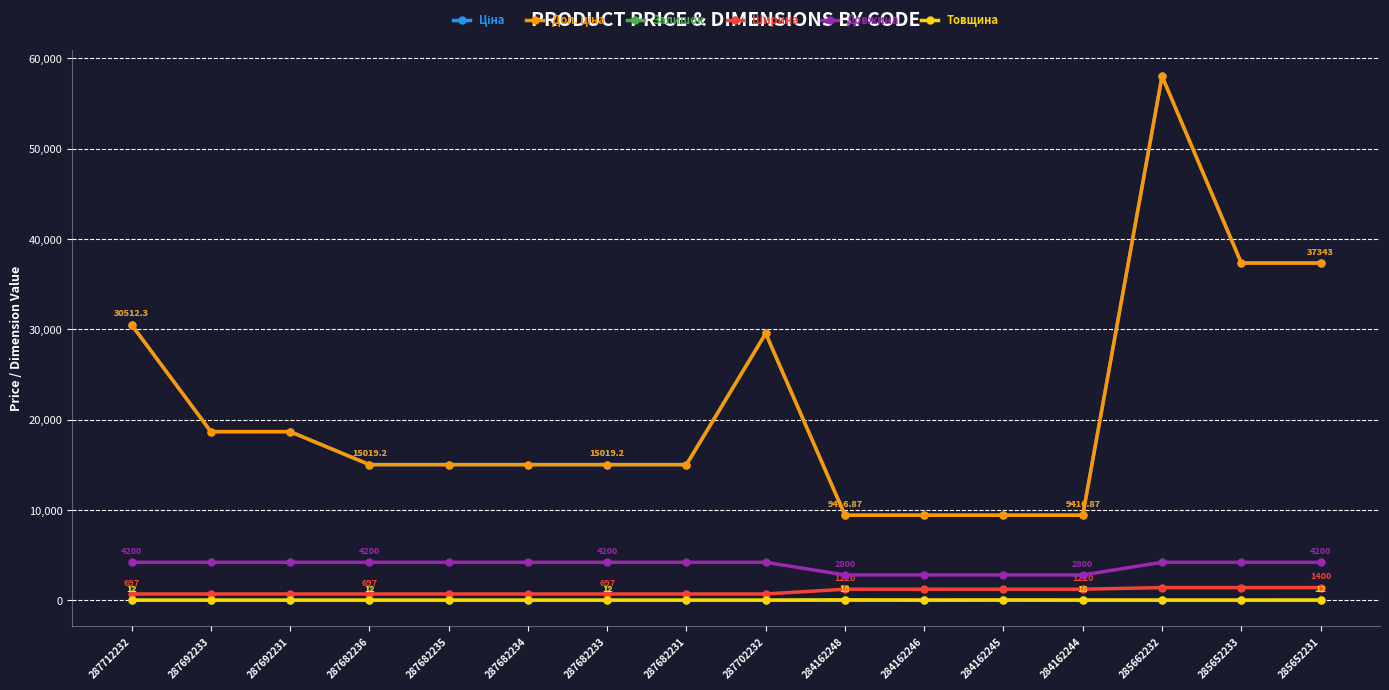

True or false: Залишок and Ціна intersect in this chart.

False